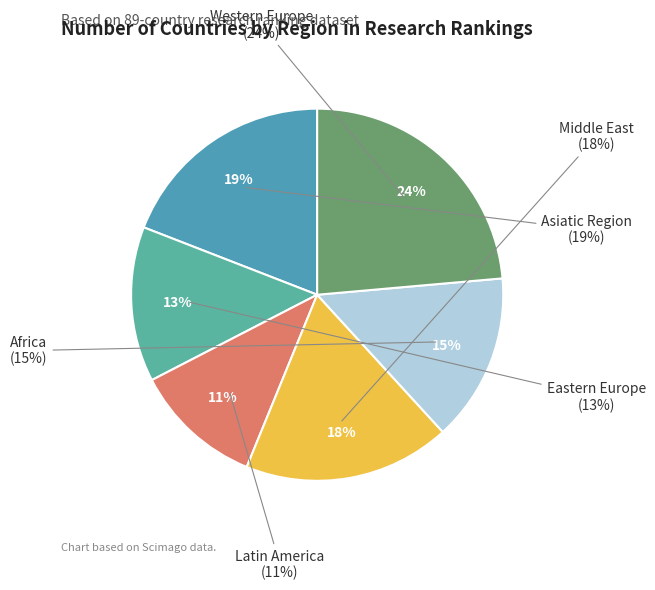

Which category has the smallest portion of the pie?

Latin America